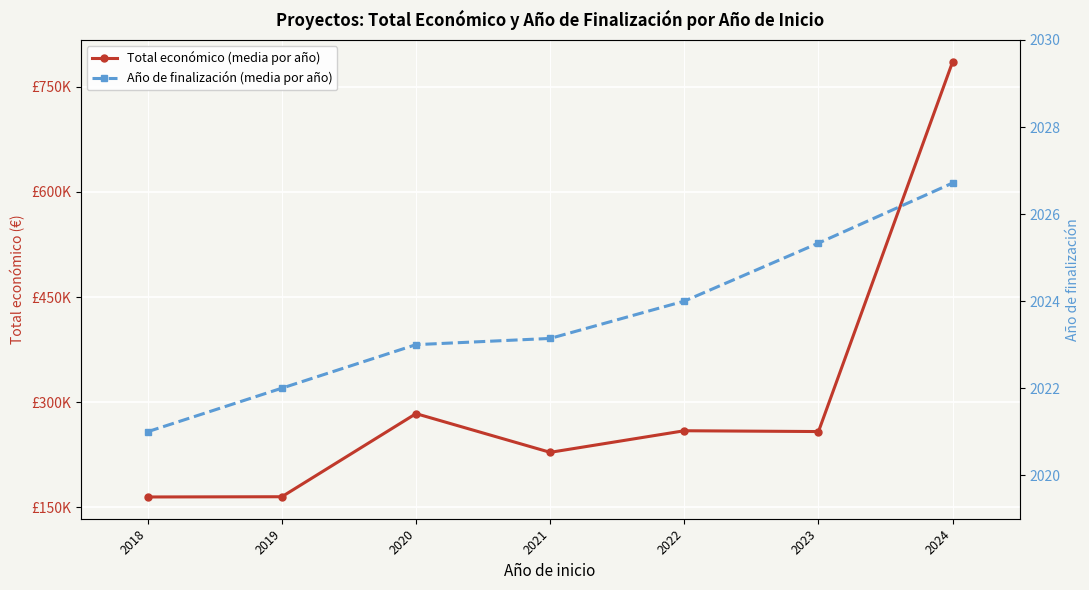

True or false: Total económico (media por año) has a value of 228362.0 at 2021.

True